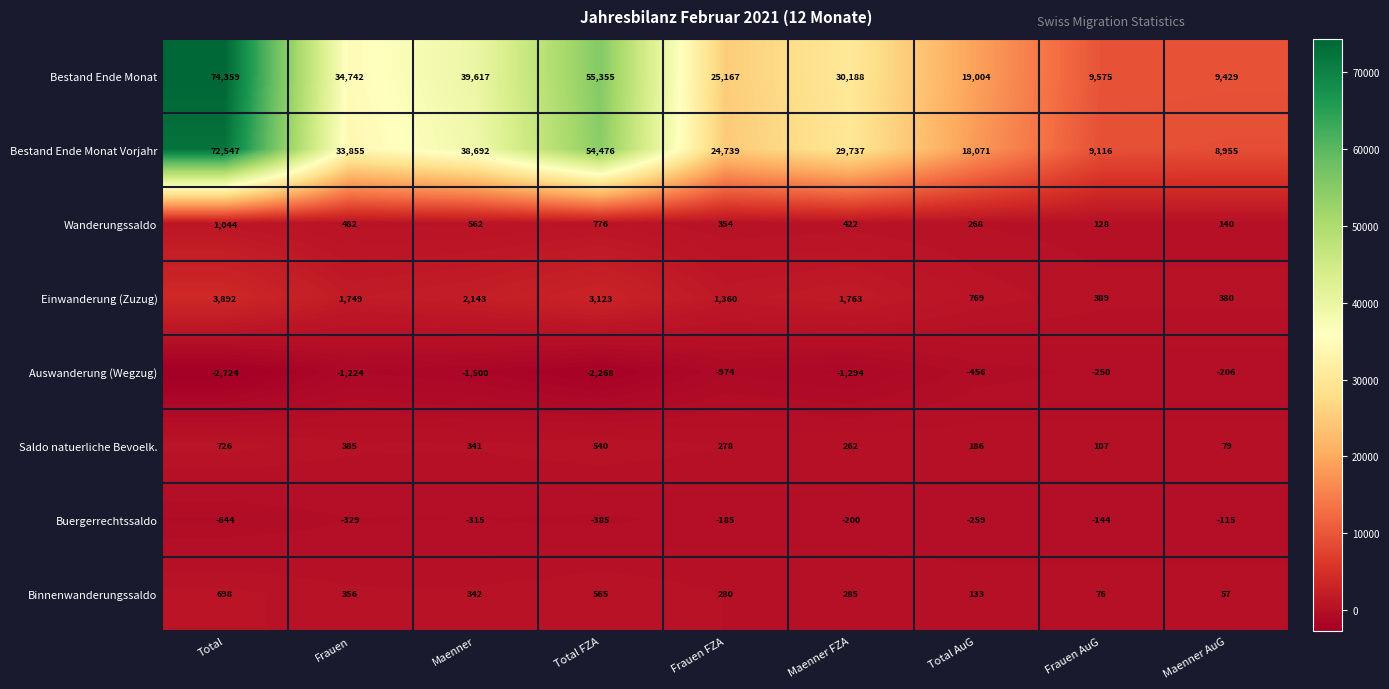

Which label corresponds to the smallest value in the chart?

Total